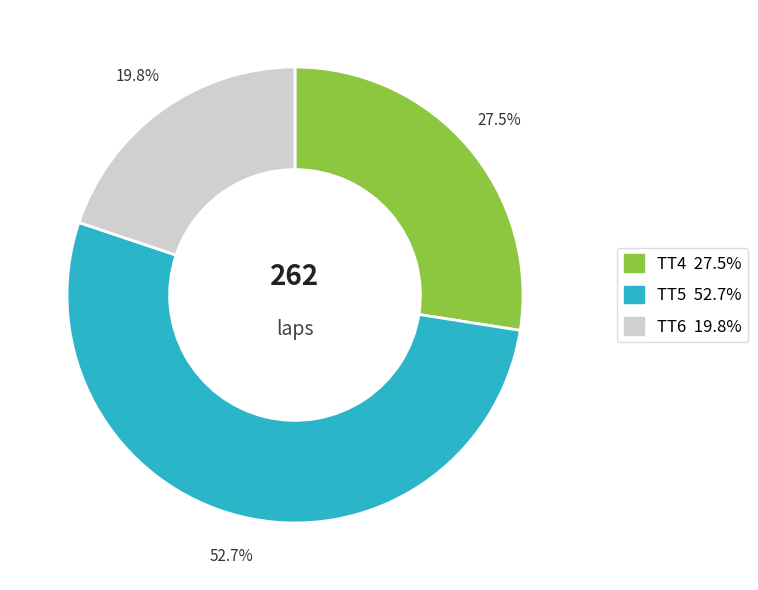

Which has a higher value, TT6 or TT5?

TT5